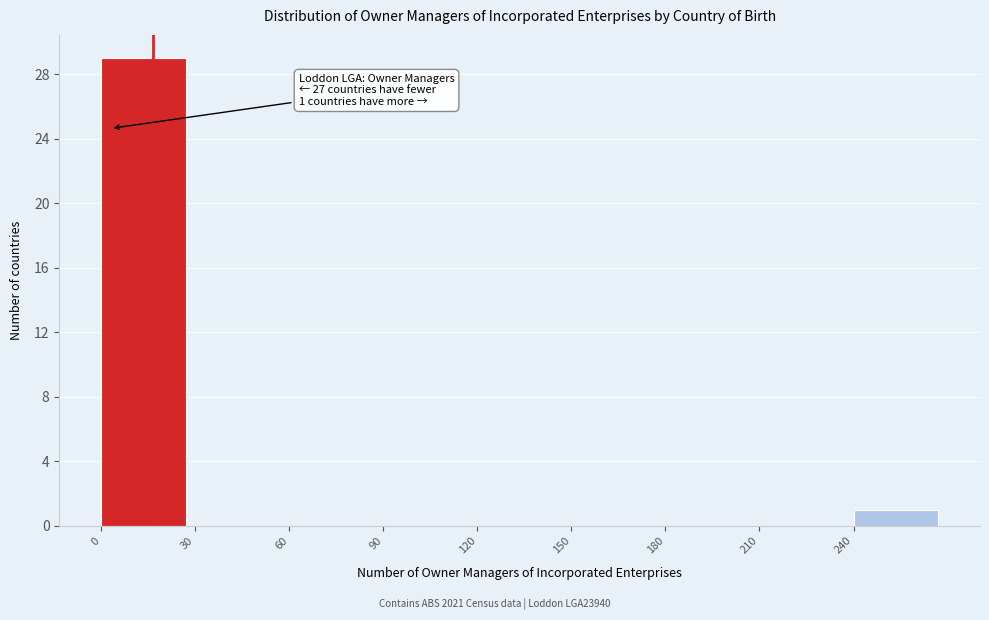

Which range on the x-axis has the tallest bar?

0 to 30